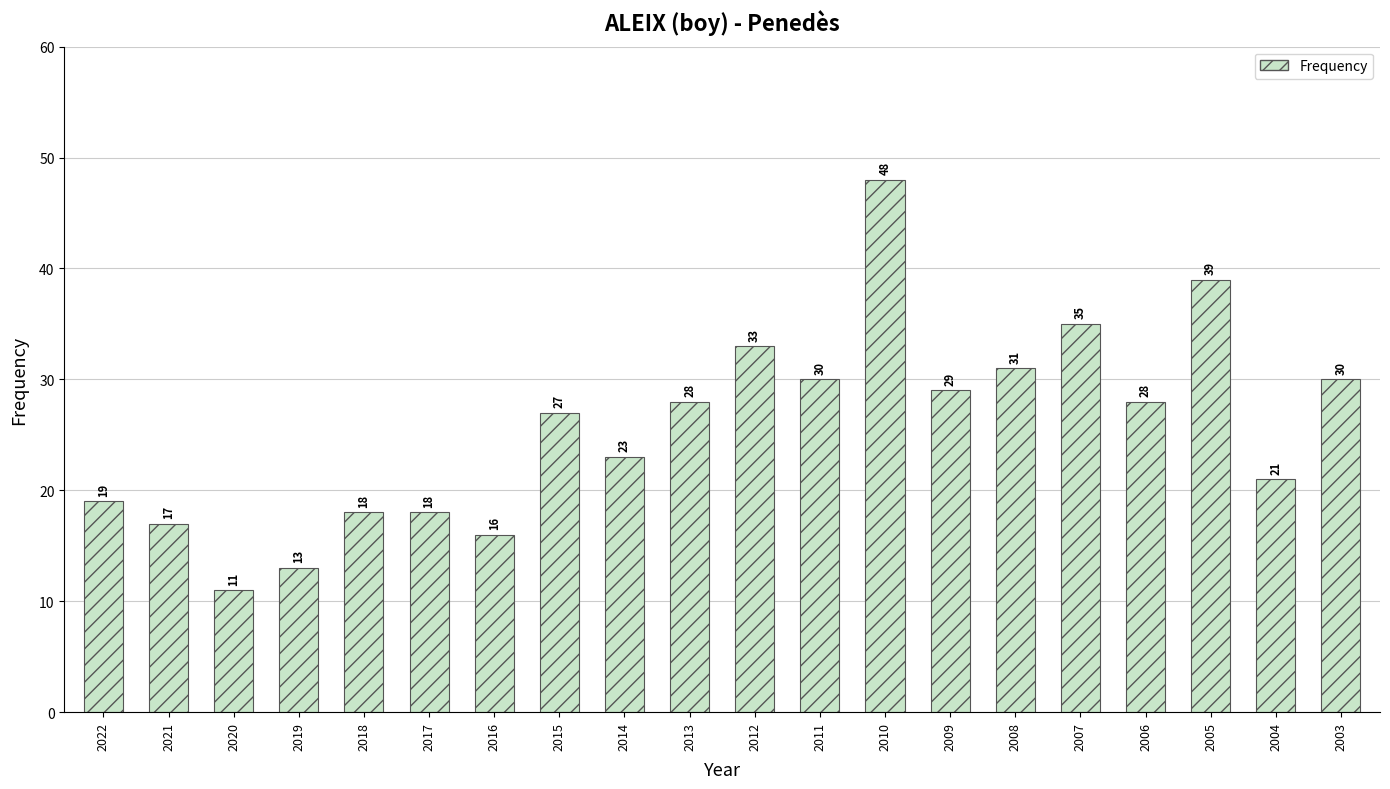

Reading left to right, transcribe all the data shown in this chart.

2022=19	2021=17	2020=11	2019=13	2018=18	2017=18	2016=16	2015=27	2014=23	2013=28	2012=33	2011=30	2010=48	2009=29	2008=31	2007=35	2006=28	2005=39	2004=21	2003=30